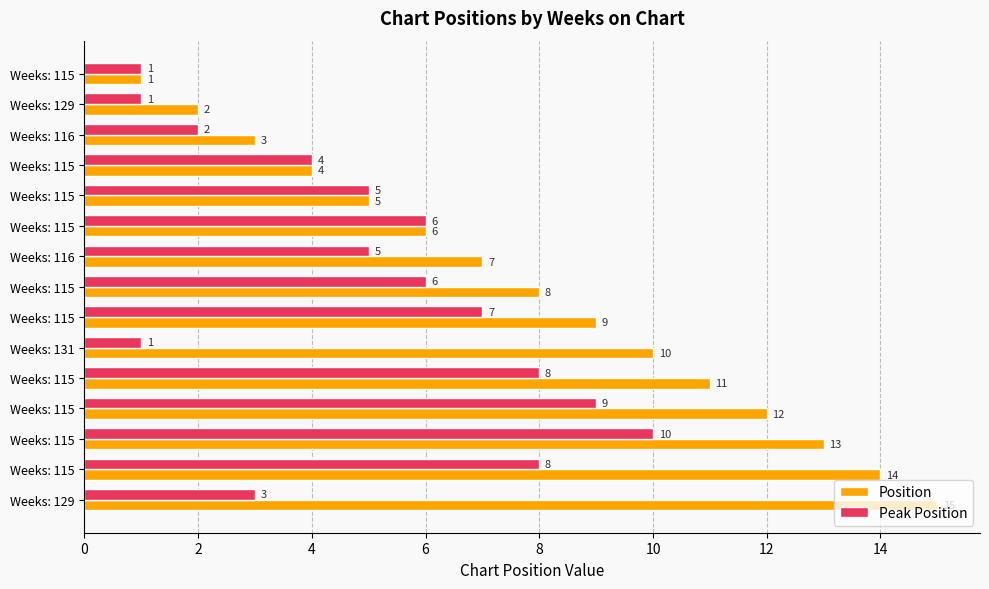

How many categories are shown in the chart?

15